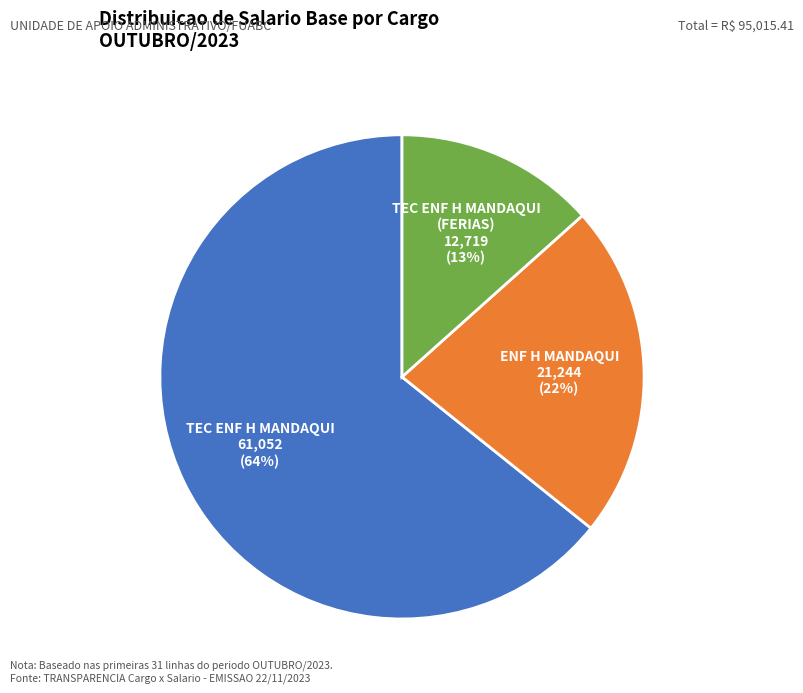

How many segments does this pie chart have?

3